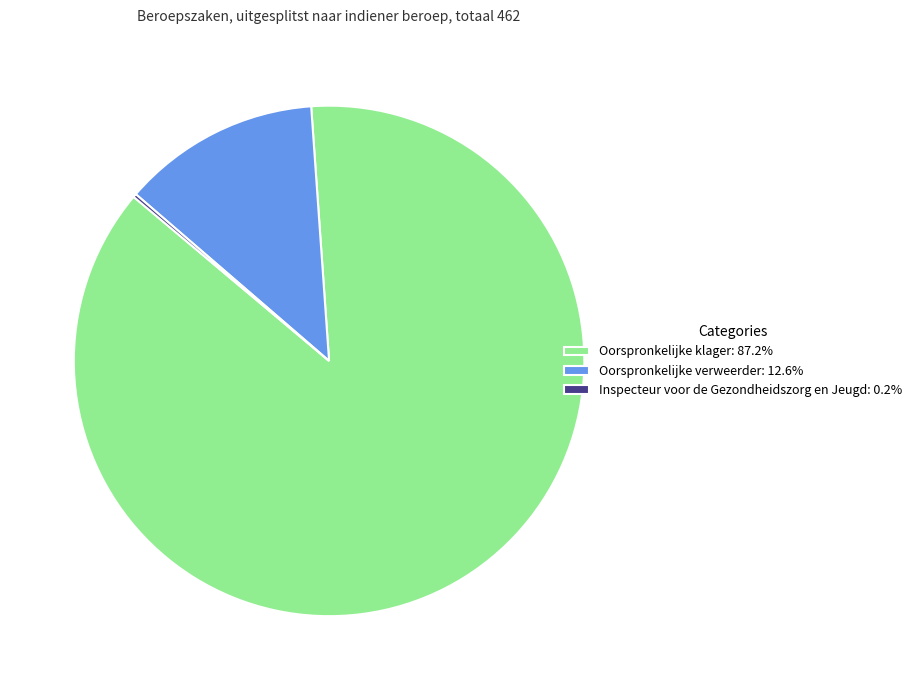

Is there any slice that represents more than half of the pie?

Yes